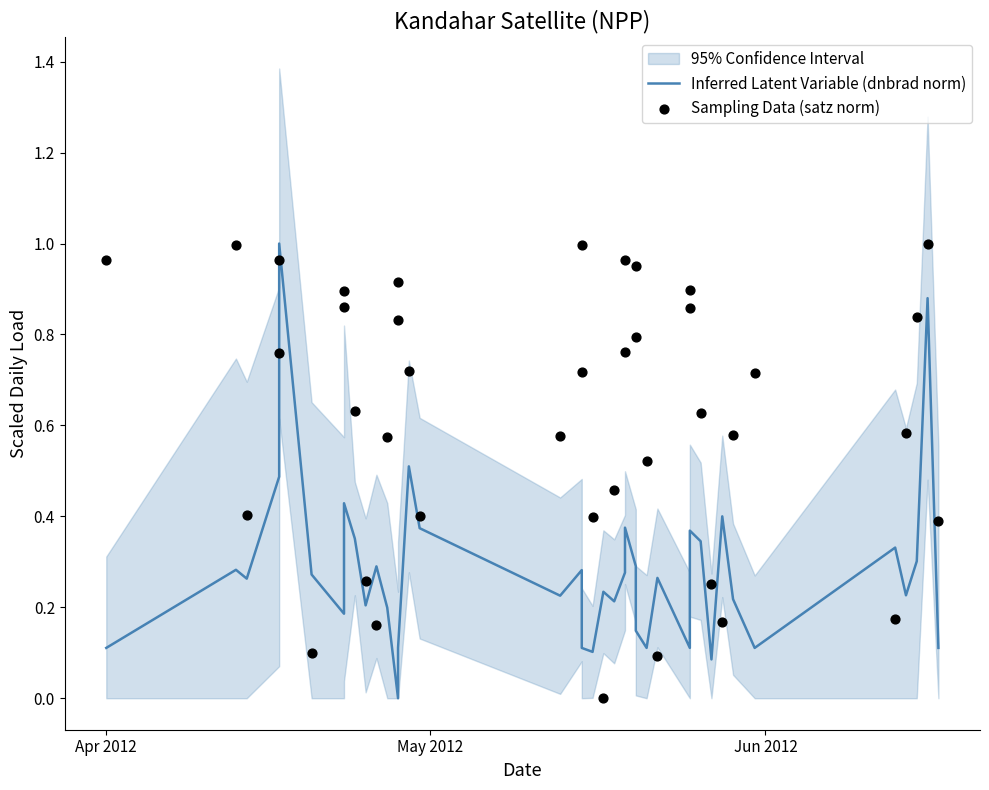

At how many categories does at least one series exceed 0?

40